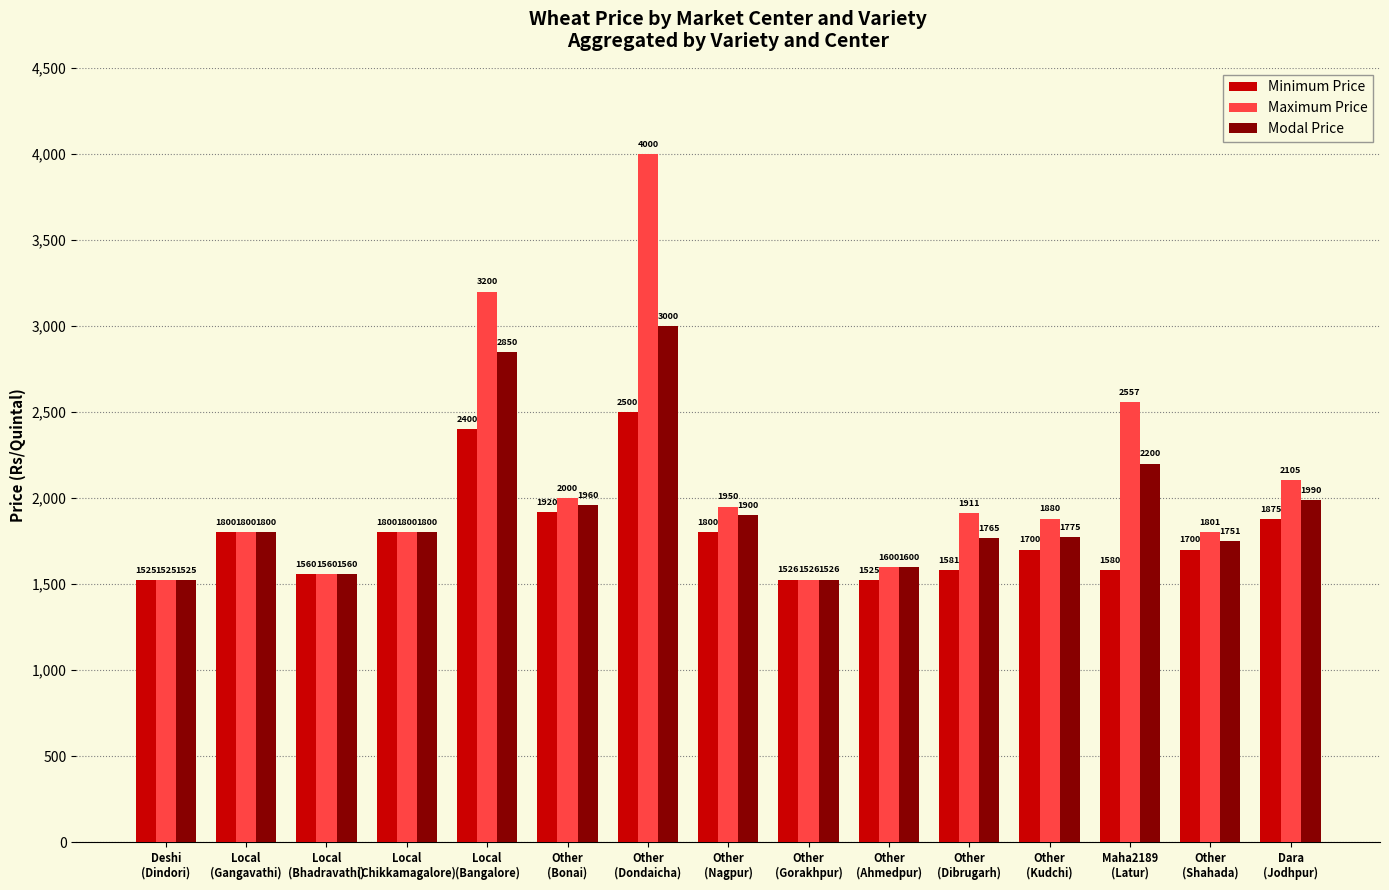

What is the value of the Minimum Price bar at the 6th from the left?

1920